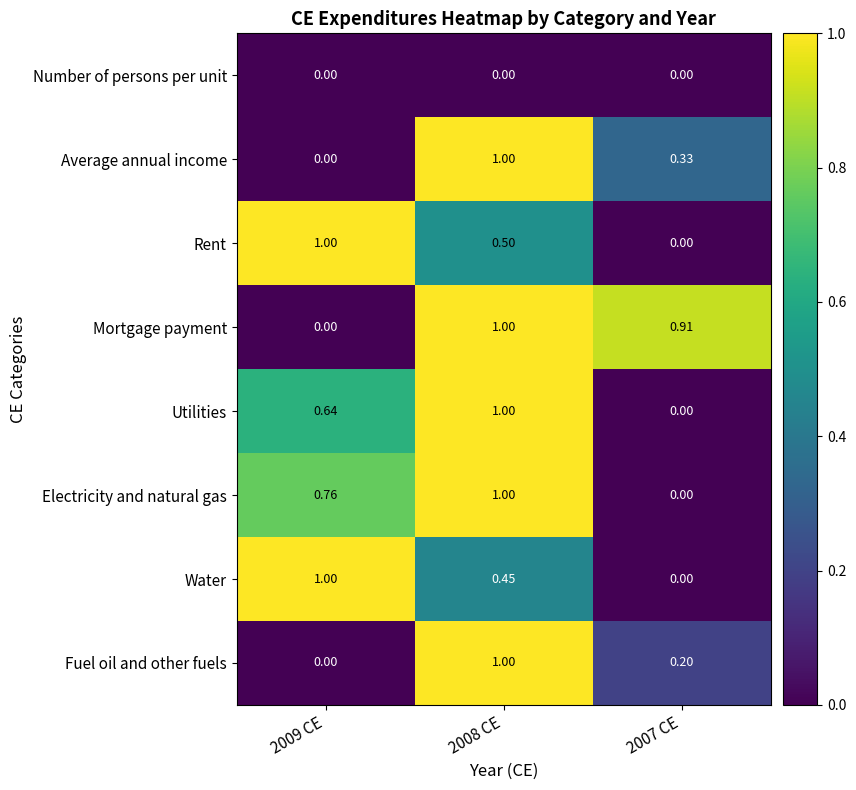

How many values in the Water series exceed 0?

2